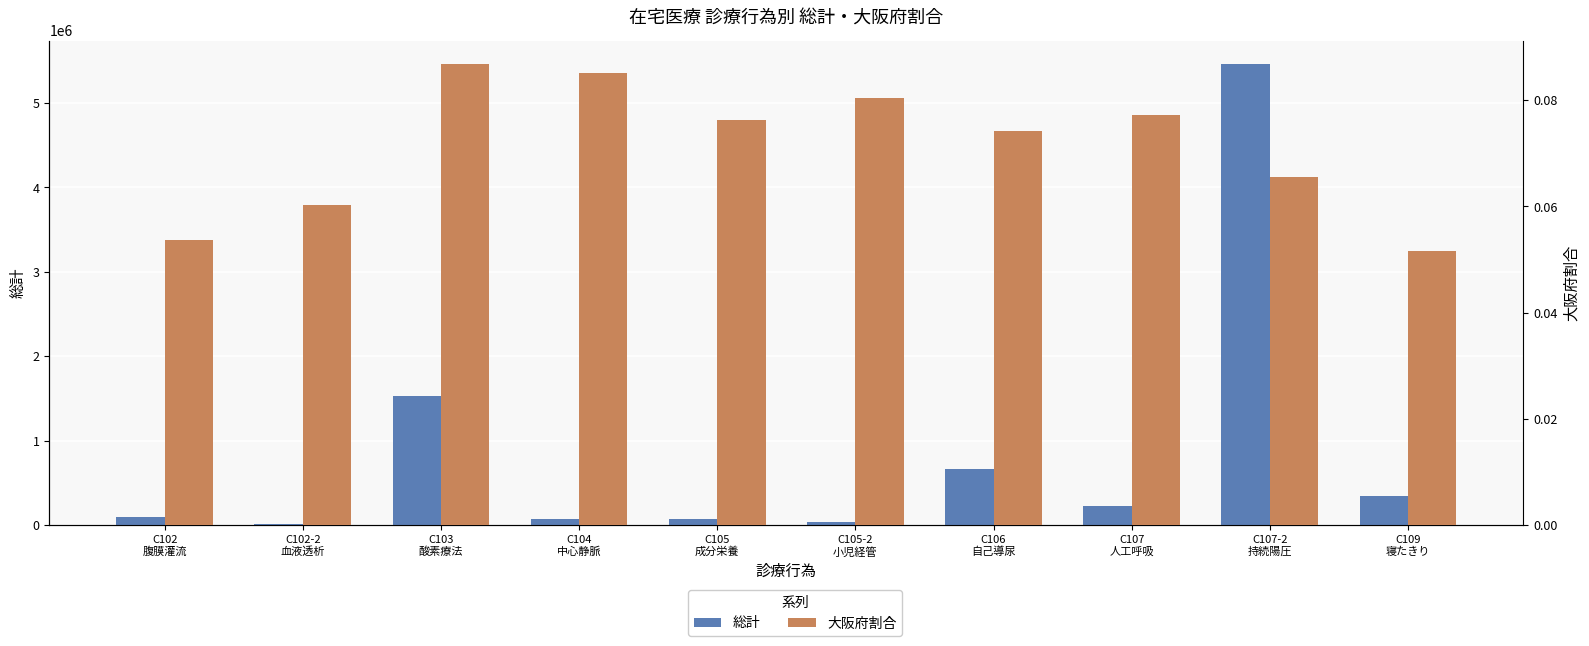

What is the spread (max minus min) of values at C102-2
血液透析?

9101.9